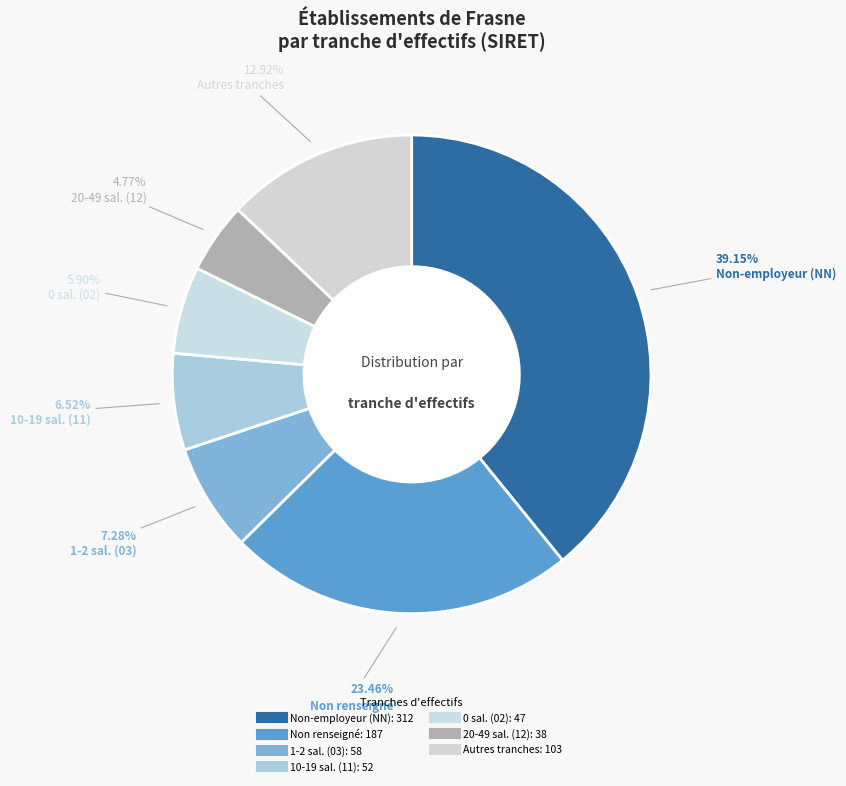

How many segments does this pie chart have?

7